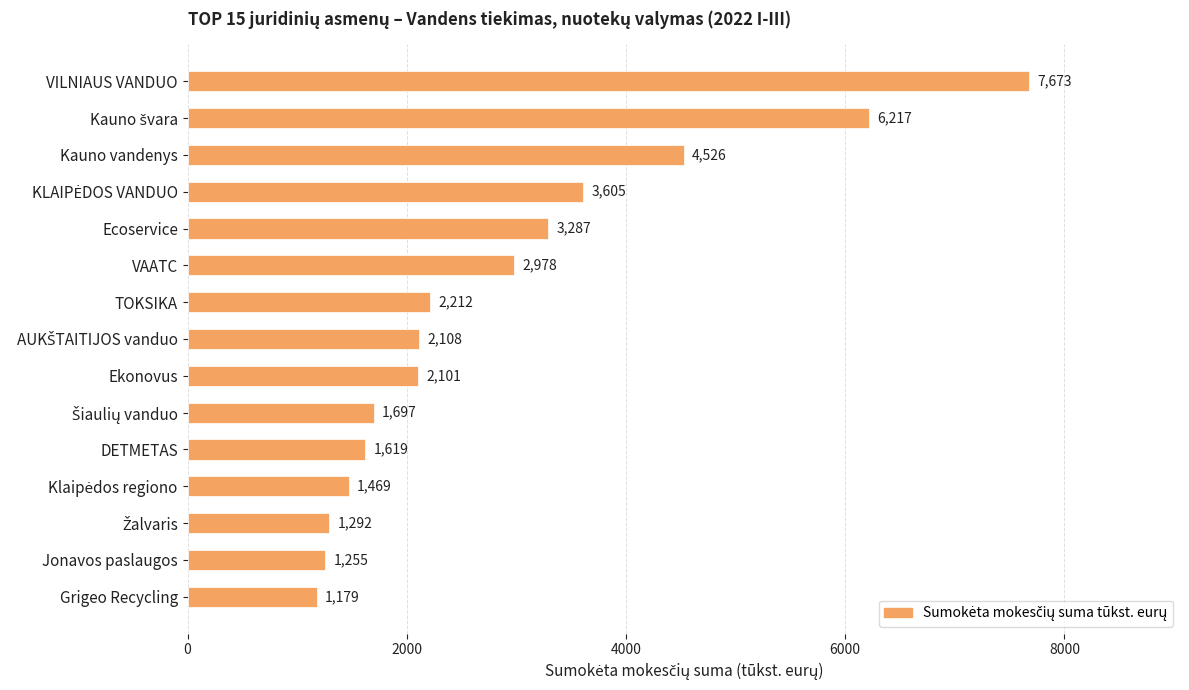

What is the smallest value displayed?

1179